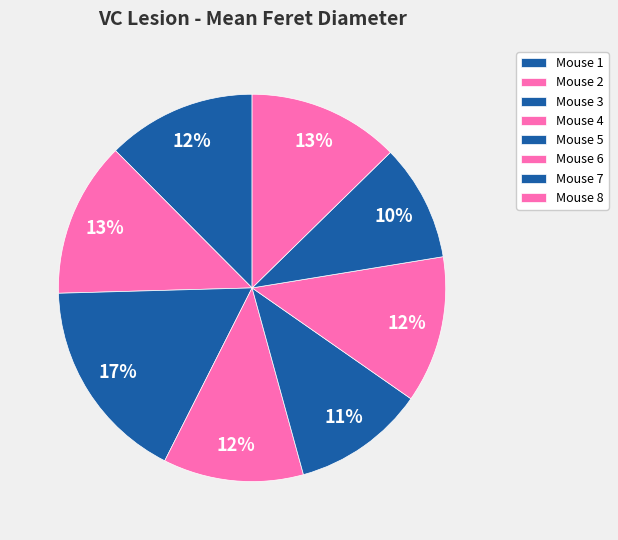

Is Mouse 1 the majority of the pie?

No